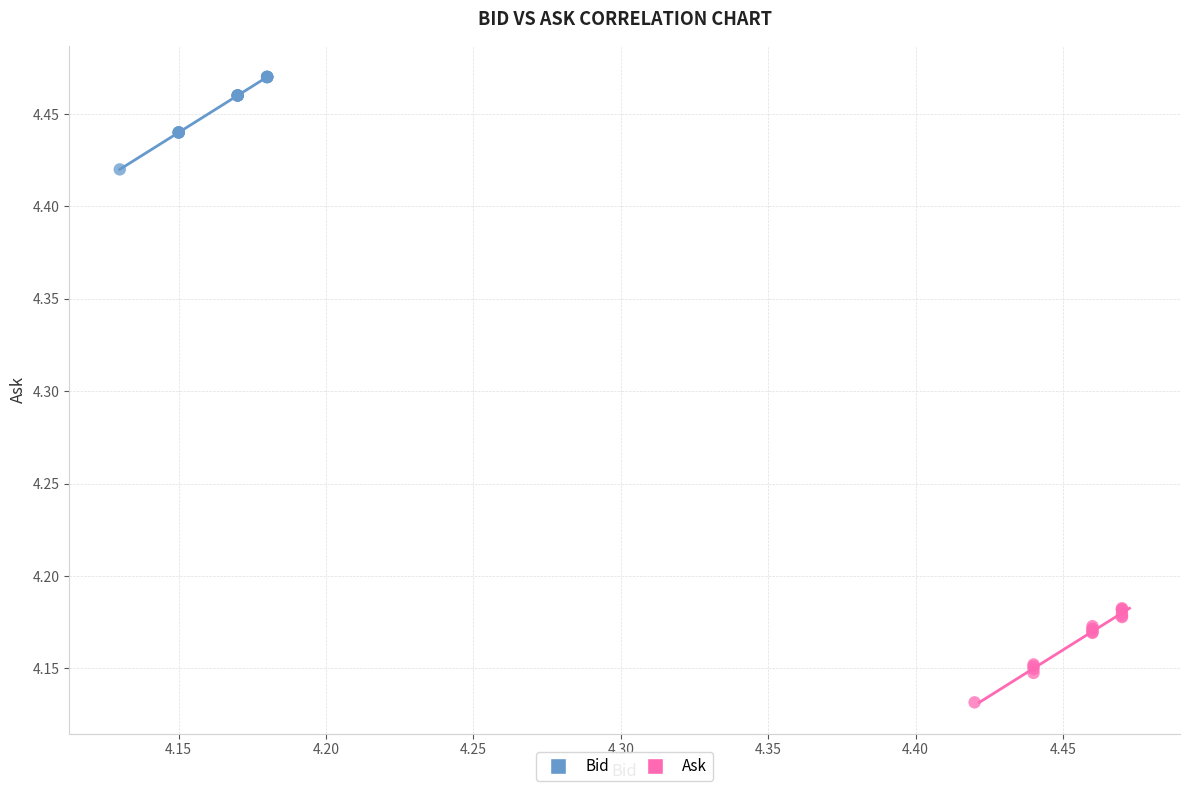

Which series contains the lowest Y value?

Ask